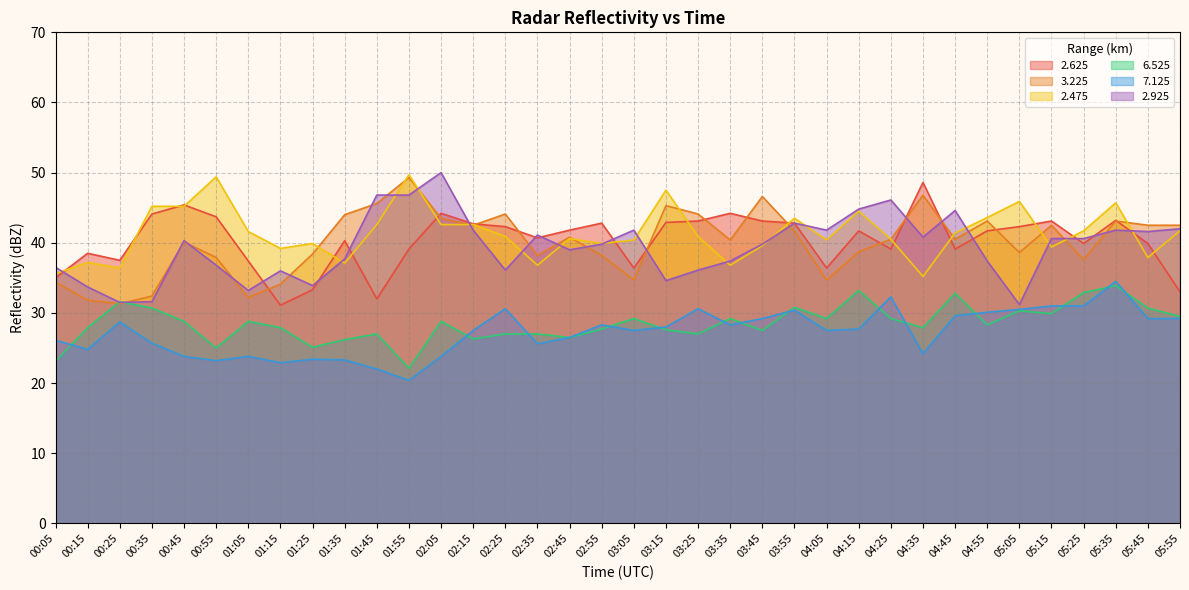

How many data points in 2.475 are less than 40?

13